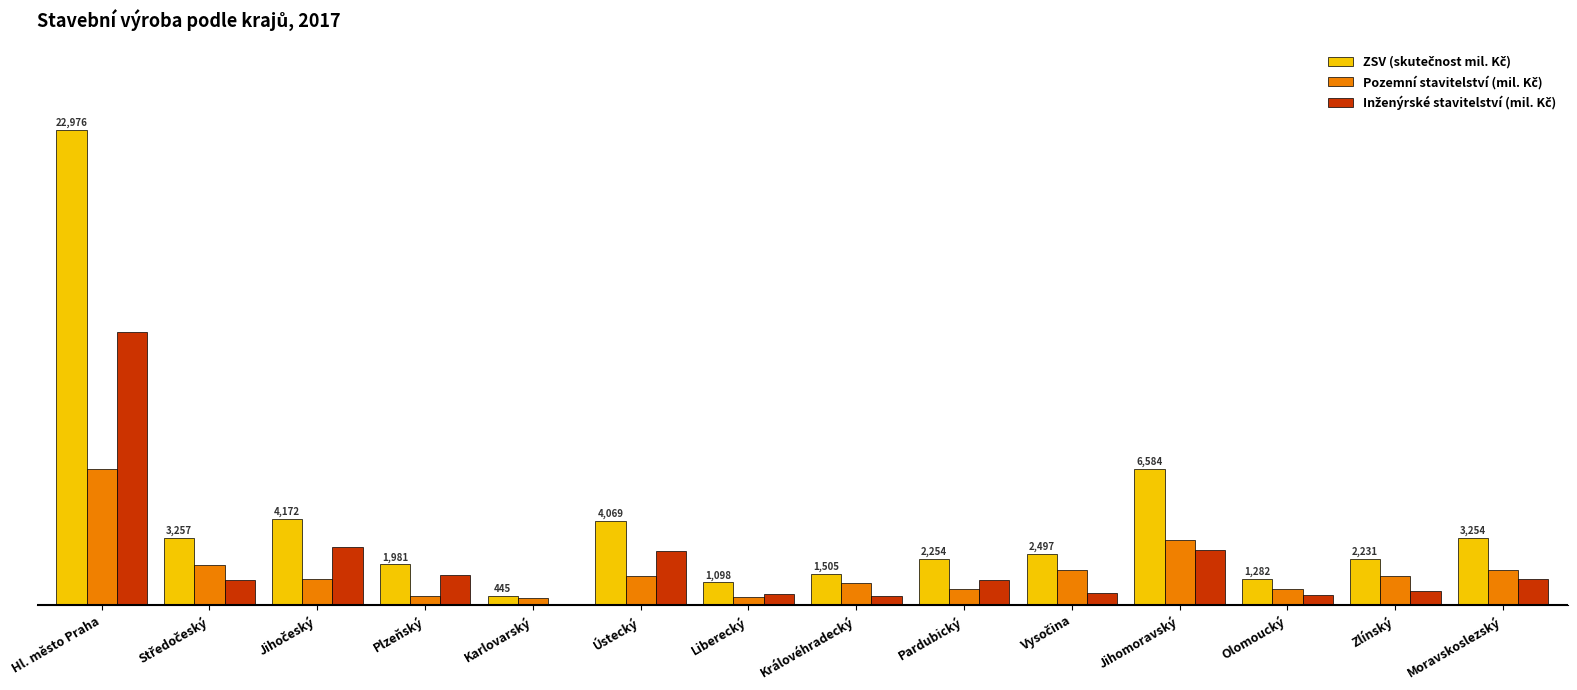

What is the difference between the maximum and second lowest values in the Inženýrské stavitelství (mil. Kč) series?

12752